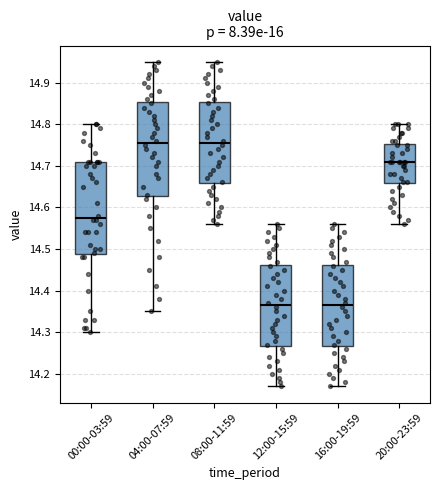

Reading left to right, transcribe this box plot: for each box, give where its median line is, the range the box spans, and where its two whiskers end, as read against the y-axis. The values are not printed on the chart, so give them approximately, as read against the axis.

00:00-03:59: median 14.58, box 14.49 to 14.71, whiskers 14.30 to 14.80
04:00-07:59: median 14.76, box 14.63 to 14.85, whiskers 14.35 to 14.95
08:00-11:59: median 14.76, box 14.66 to 14.85, whiskers 14.56 to 14.95
12:00-15:59: median 14.37, box 14.27 to 14.46, whiskers 14.17 to 14.56
16:00-19:59: median 14.37, box 14.27 to 14.46, whiskers 14.17 to 14.56
20:00-23:59: median 14.71, box 14.66 to 14.75, whiskers 14.56 to 14.80